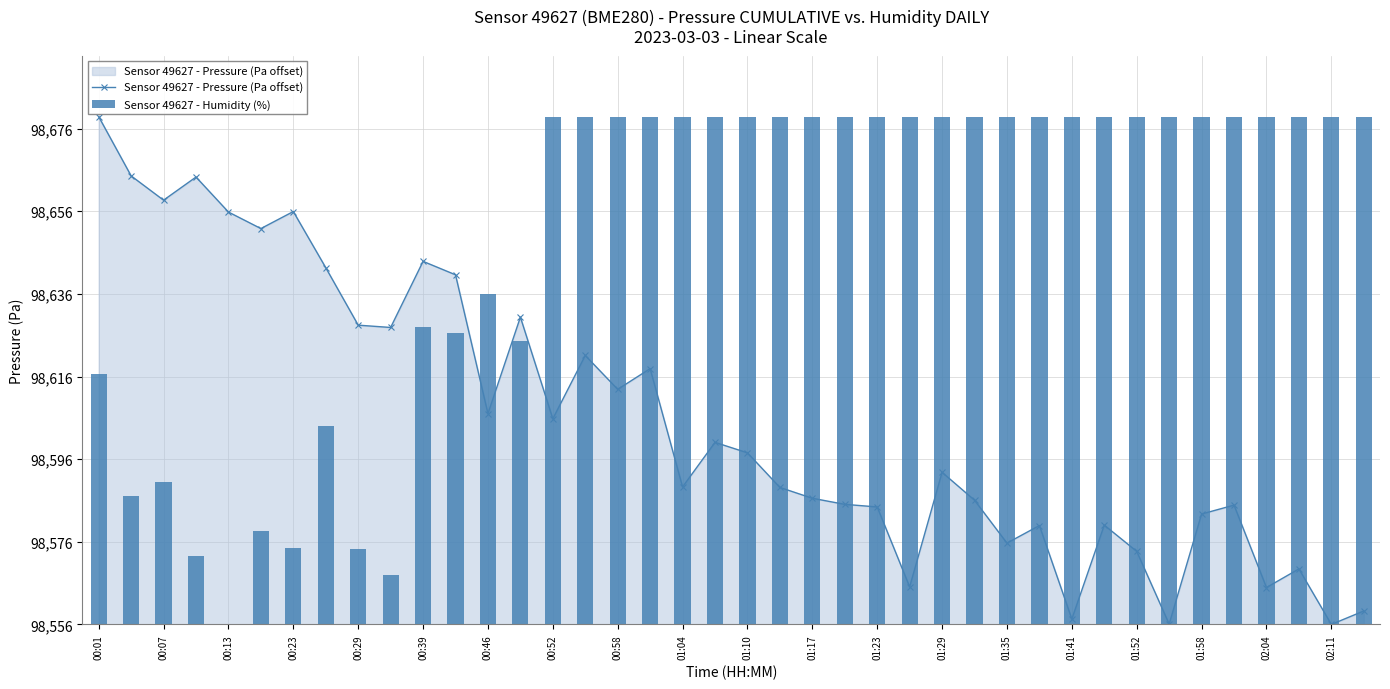

At how many categories does at least one series exceed 19?

40